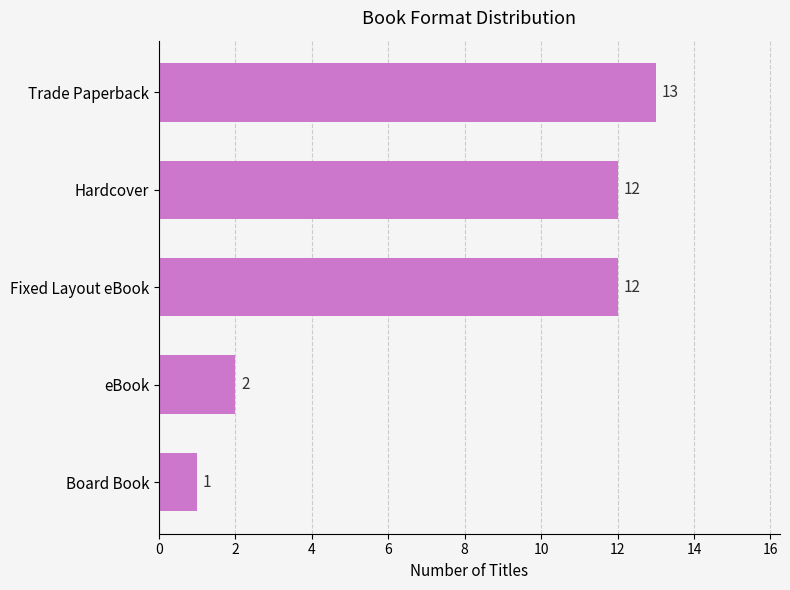

Reading top to bottom, what are all the values shown in this chart?

Trade Paperback=13	Hardcover=12	Fixed Layout eBook=12	eBook=2	Board Book=1